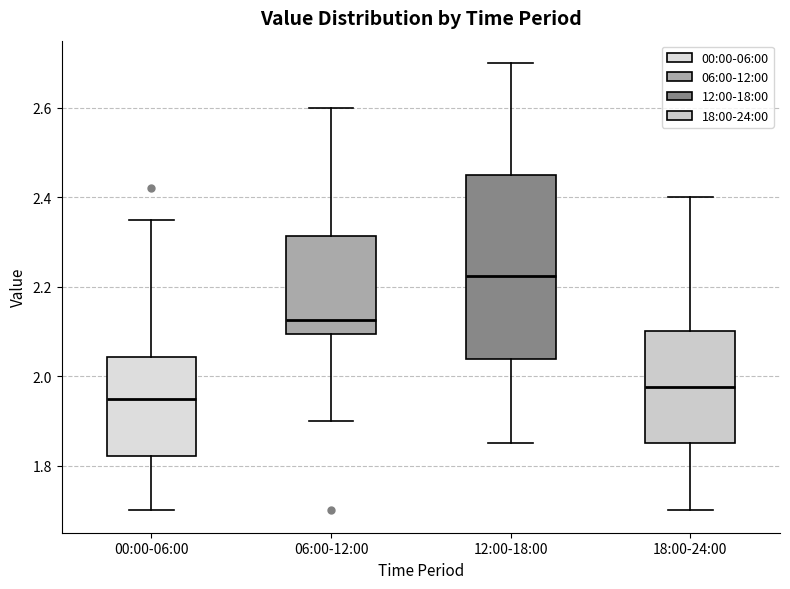

Reading left to right, transcribe this box plot: for each box, give where its median line is, the range the box spans, and where its two whiskers end, as read against the y-axis. The values are not printed on the chart, so give them approximately, as read against the axis.

00:00-06:00: median 1.96, box 1.82 to 2.04, whiskers 1.70 to 2.36
06:00-12:00: median 2.12, box 2.10 to 2.32, whiskers 1.90 to 2.60
12:00-18:00: median 2.22, box 2.04 to 2.46, whiskers 1.86 to 2.70
18:00-24:00: median 1.98, box 1.86 to 2.10, whiskers 1.70 to 2.40